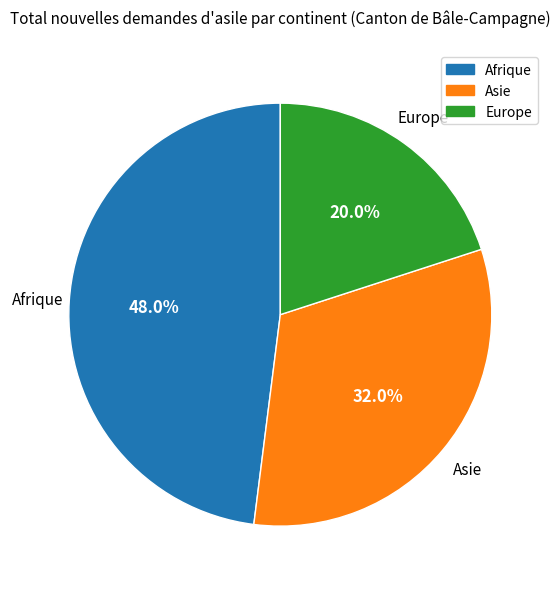

Is there any slice that represents more than half of the pie?

No